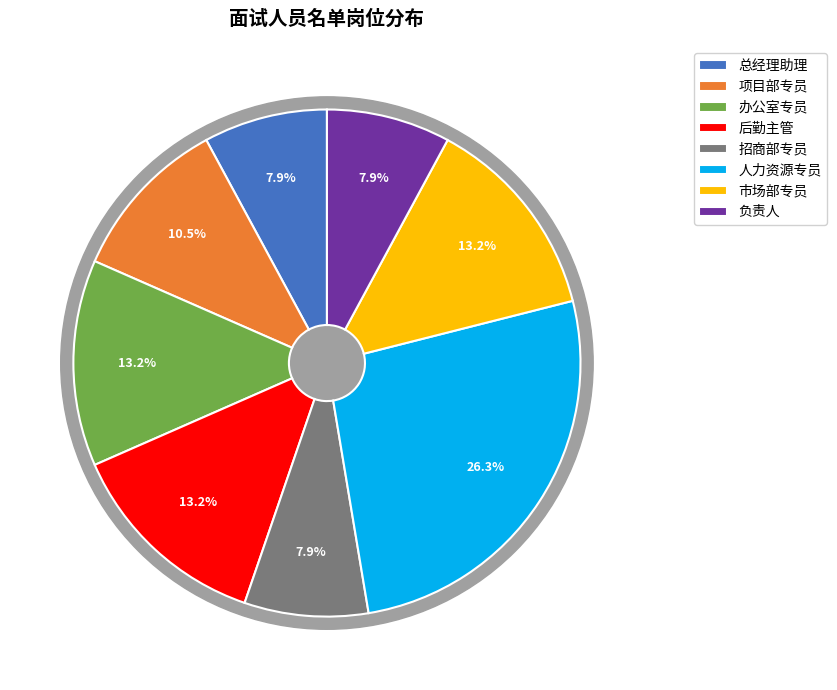

To the nearest percent, what percentage of the pie is 总经理助理?

8%